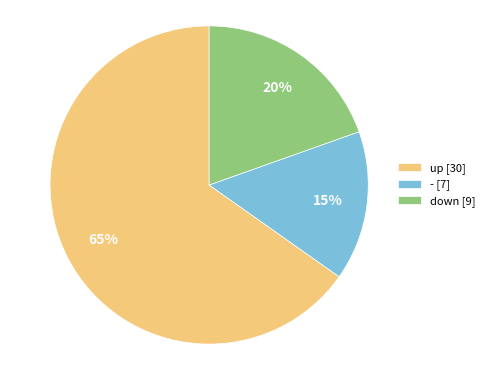

Is it true that up [30] is 73% of the pie?

False